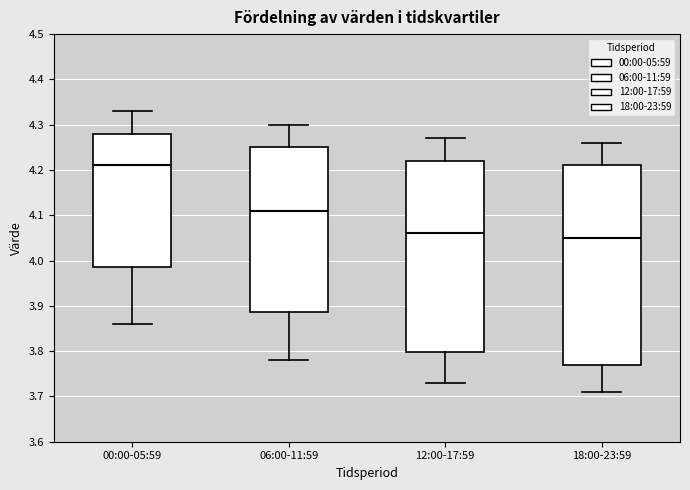

Reading left to right, transcribe this box plot: for each box, give where its median line is, the range the box spans, and where its two whiskers end, as read against the y-axis. The values are not printed on the chart, so give them approximately, as read against the axis.

00:00-05:59: median 4.21, box 3.99 to 4.28, whiskers 3.86 to 4.33
06:00-11:59: median 4.11, box 3.89 to 4.25, whiskers 3.78 to 4.30
12:00-17:59: median 4.06, box 3.80 to 4.22, whiskers 3.73 to 4.27
18:00-23:59: median 4.05, box 3.77 to 4.21, whiskers 3.71 to 4.26